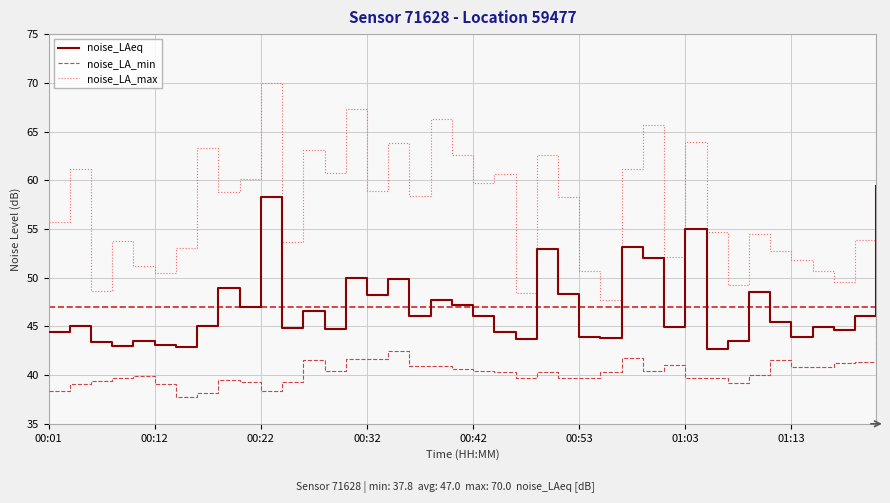

True or false: noise_LA_max and noise_LA_min intersect in this chart.

False